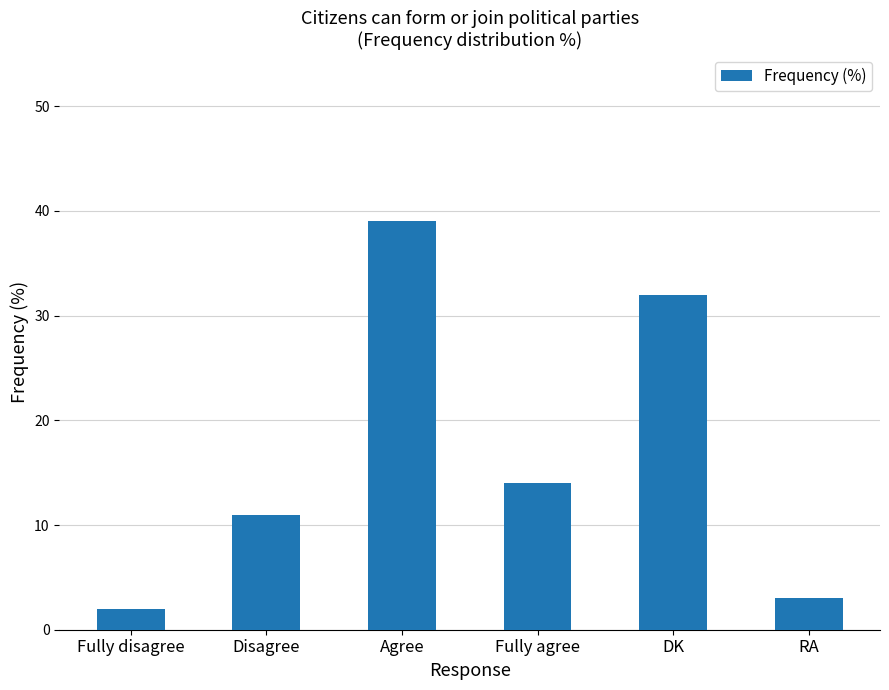

What is the sum of all values?

101